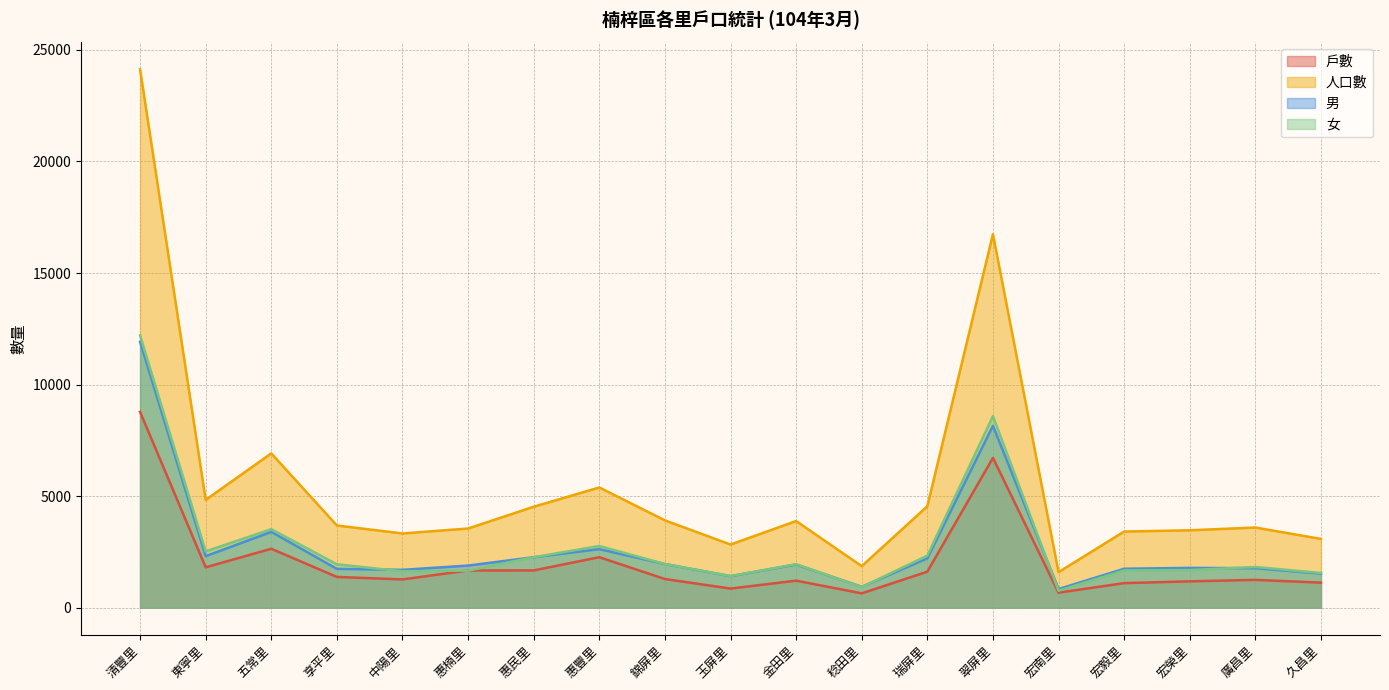

Which category has the highest value in the 戶數 series?

清豐里